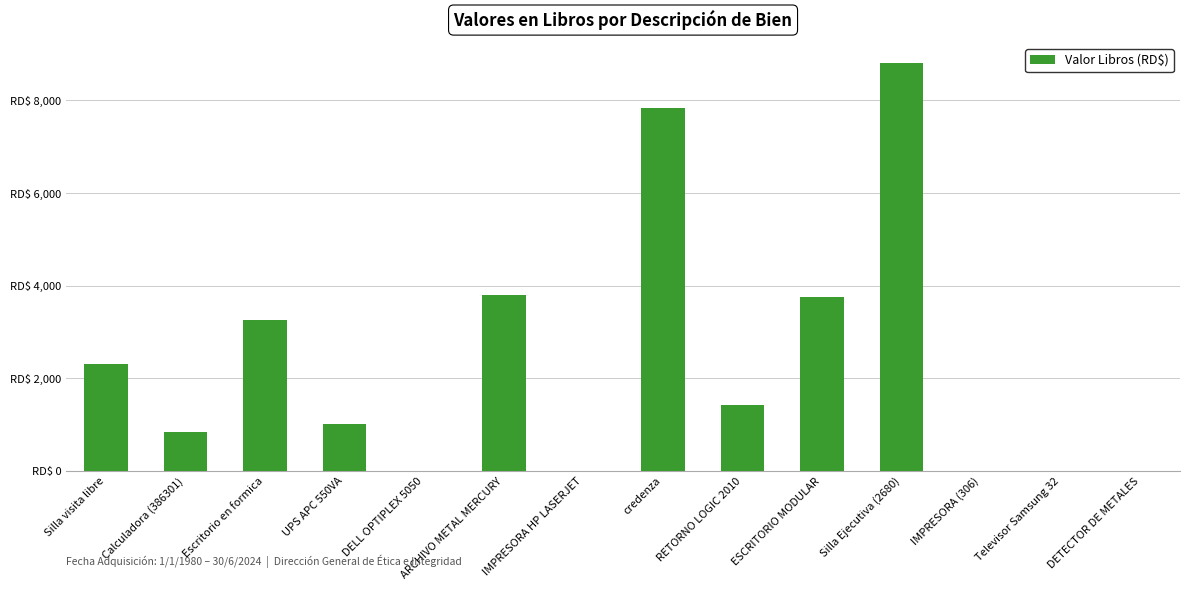

Are the bars horizontal?

No